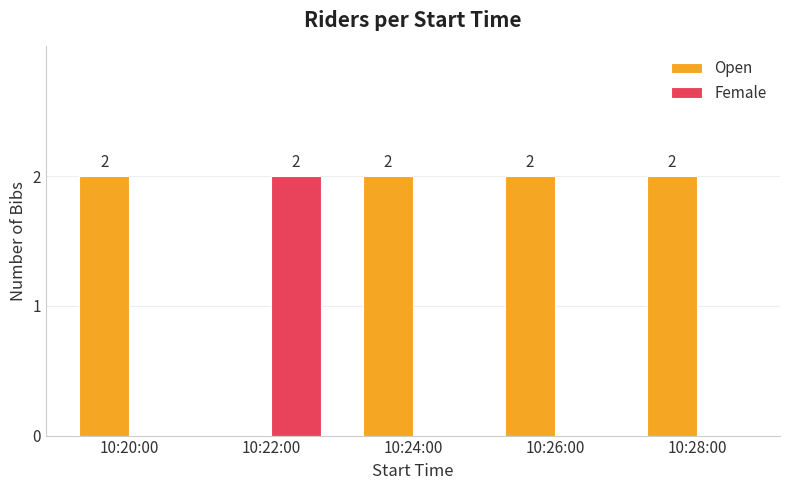

How many distinct data groups are displayed?

2